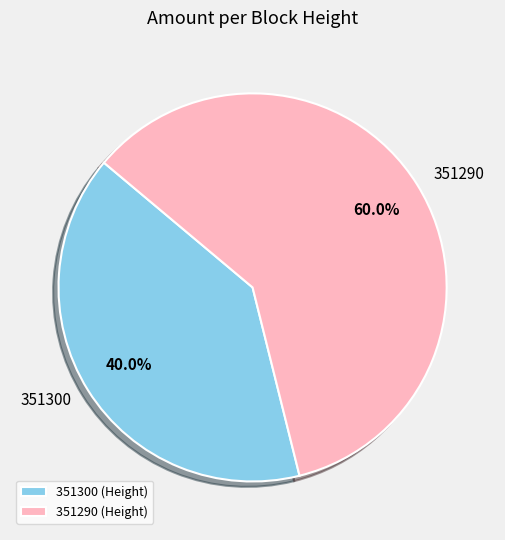

Is it true that 351290 is 60% of the pie?

True